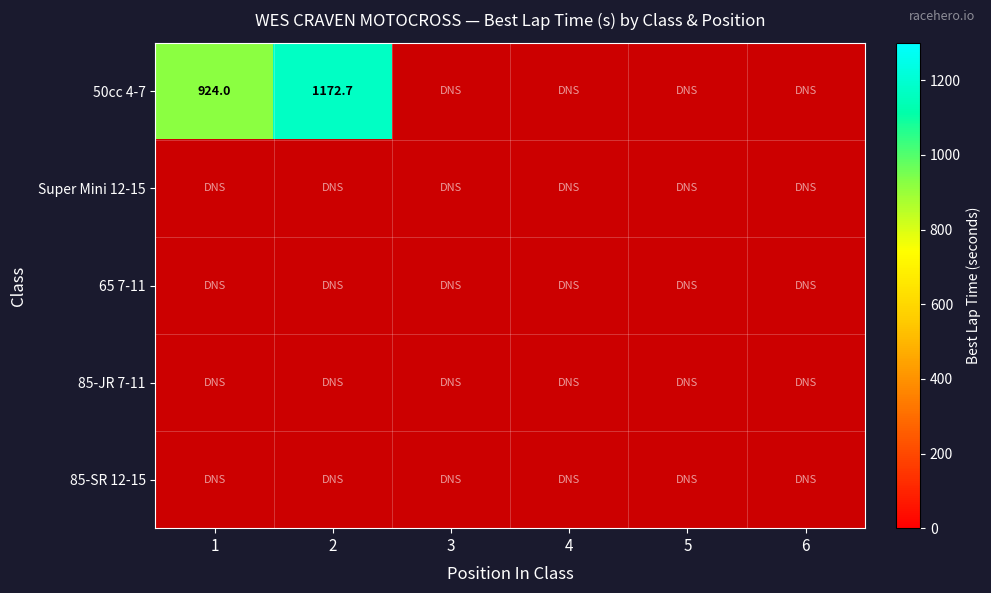

List the series in order of their overall mean, lowest first.

50cc 4-7, Super Mini 12-15, 65 7-11, 85-JR 7-11, 85-SR 12-15